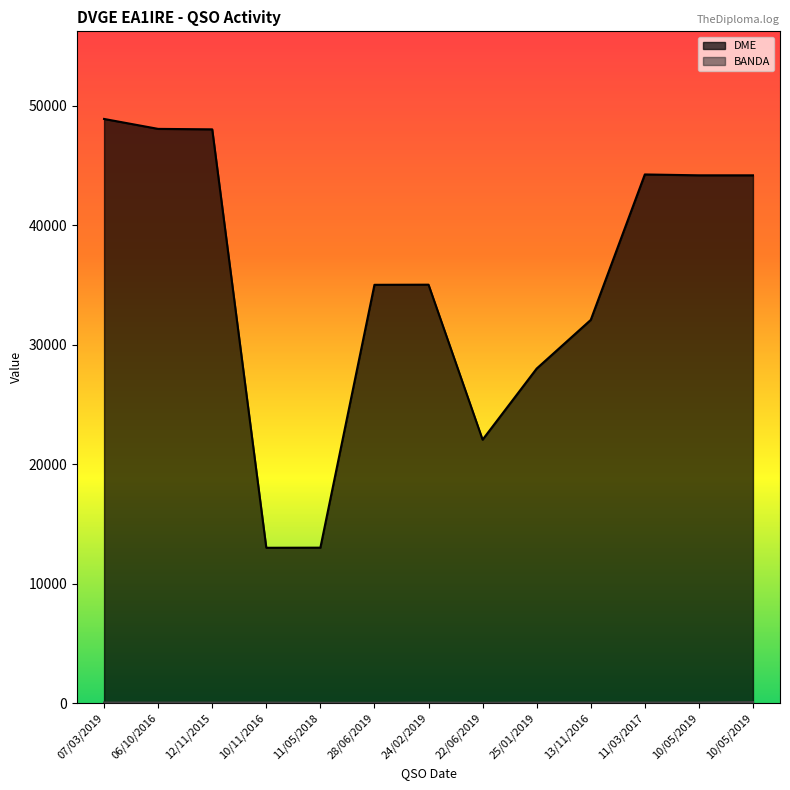

Does the chart display data point markers on the line(s)?

No